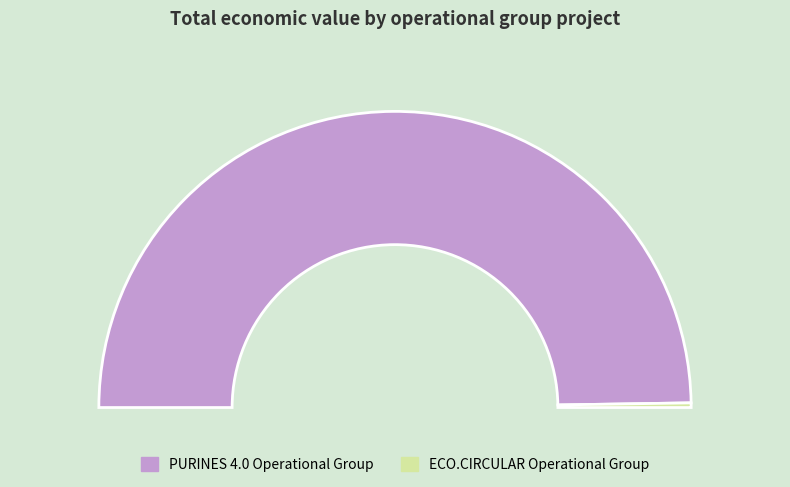

Between ECO.CIRCULAR Operational Group and PURINES 4.0 Operational Group, which is larger?

PURINES 4.0 Operational Group